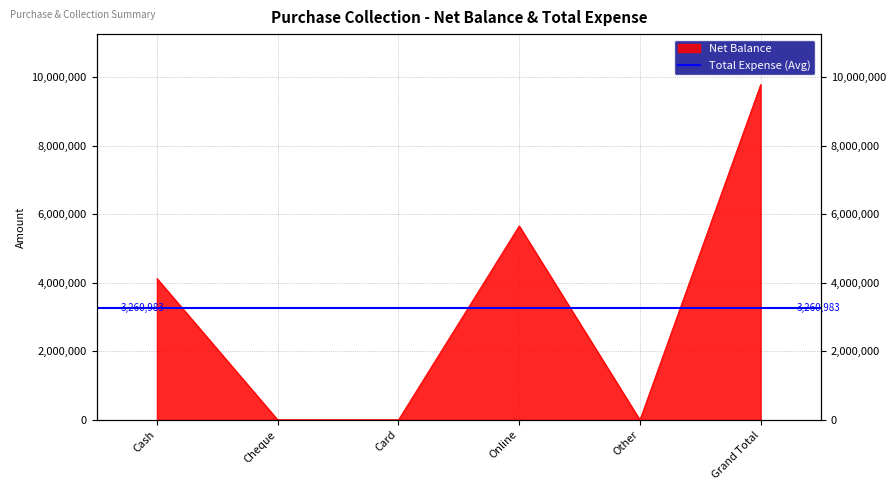

List the labels in order of value, largest first.

Grand Total, Online, Cash, Cheque, Card, Other